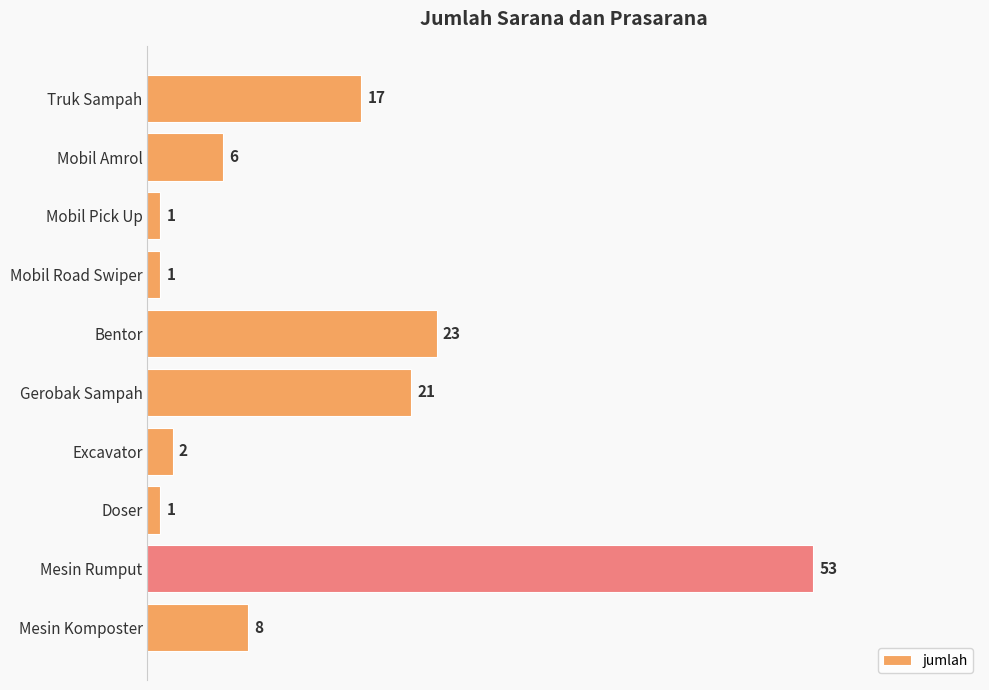

Count the number of categories in the chart.

10